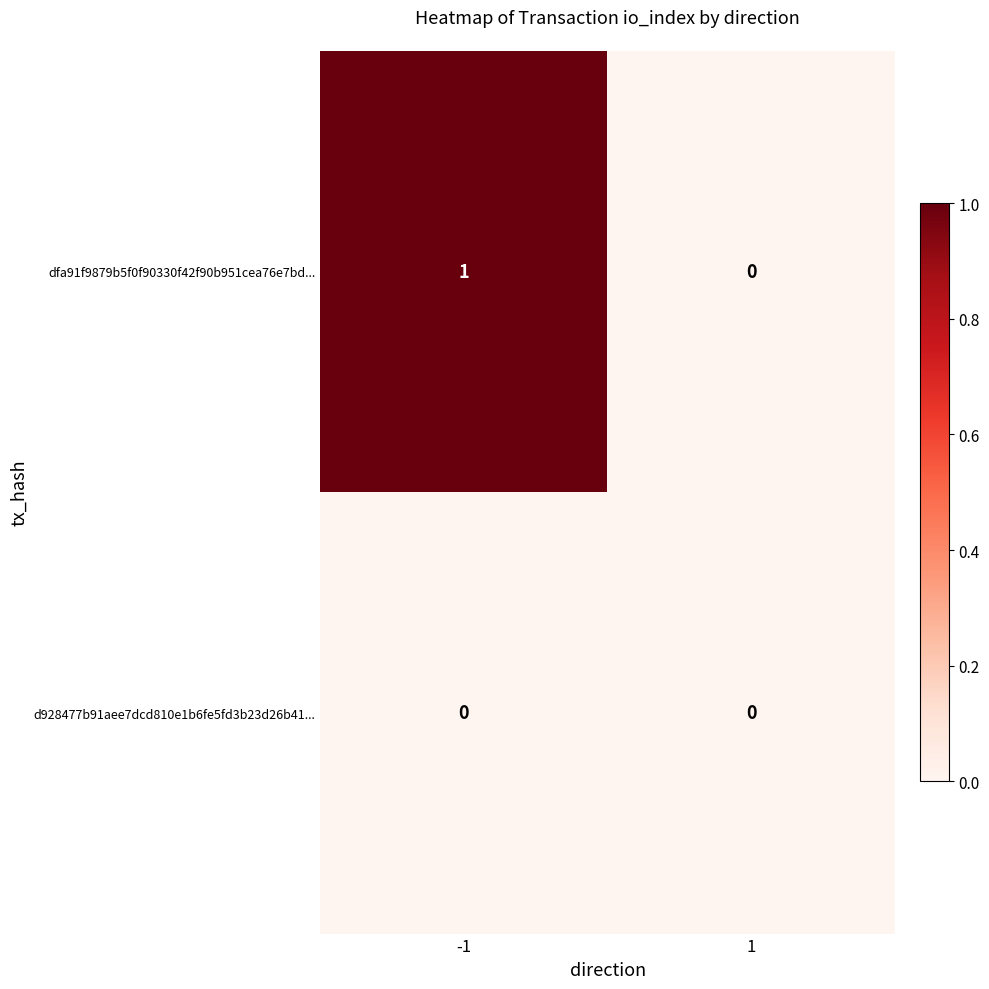

Rank the series at -1 from lowest to highest value.

d928477b91aee7dcd810e1b6fe5fd3b23d26b41..., dfa91f9879b5f0f90330f42f90b951cea76e7bd...